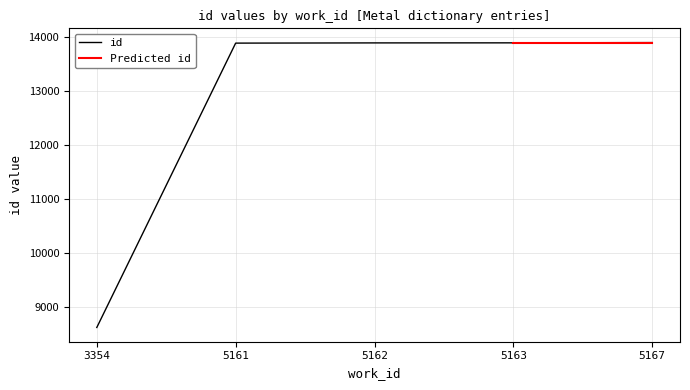

Is this an area chart (filled region under the line)?

No